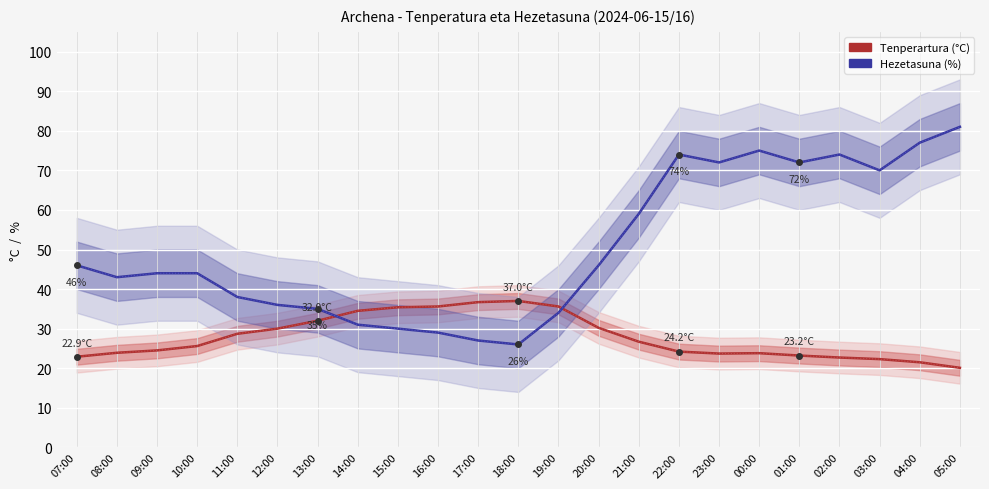

At 17:00, list the series in order from largest to smallest.

Tenperartura (°C), Hezetasuna (%)